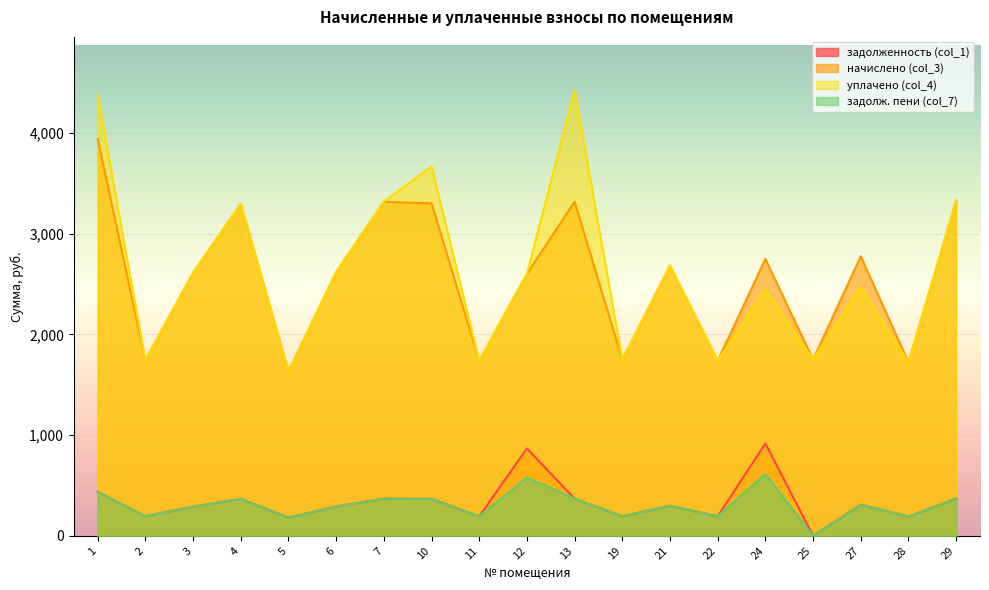

Does the chart display data point markers on the line(s)?

No